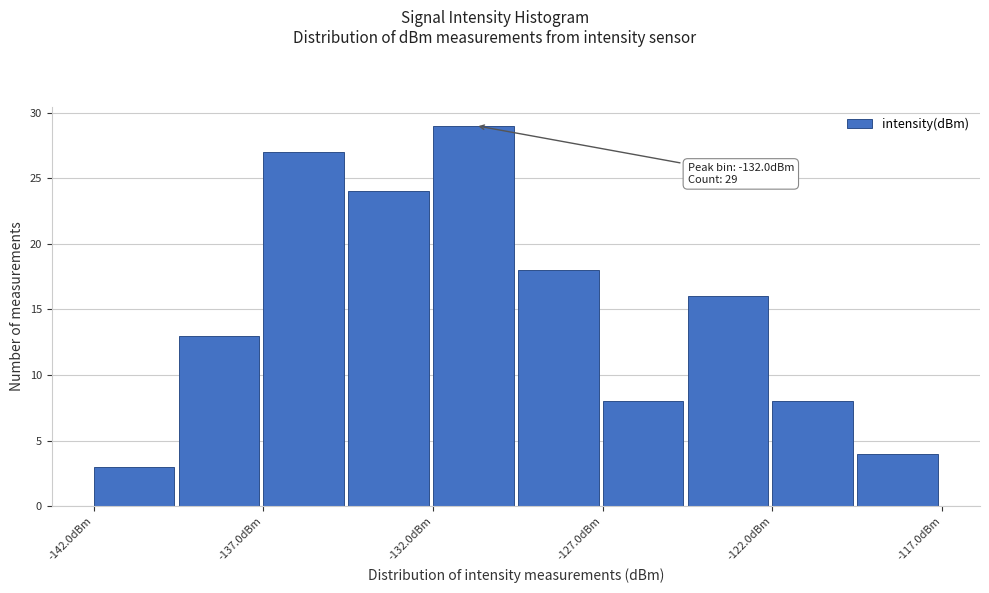

Which range on the x-axis has the tallest bar?

-132.0 to -129.5